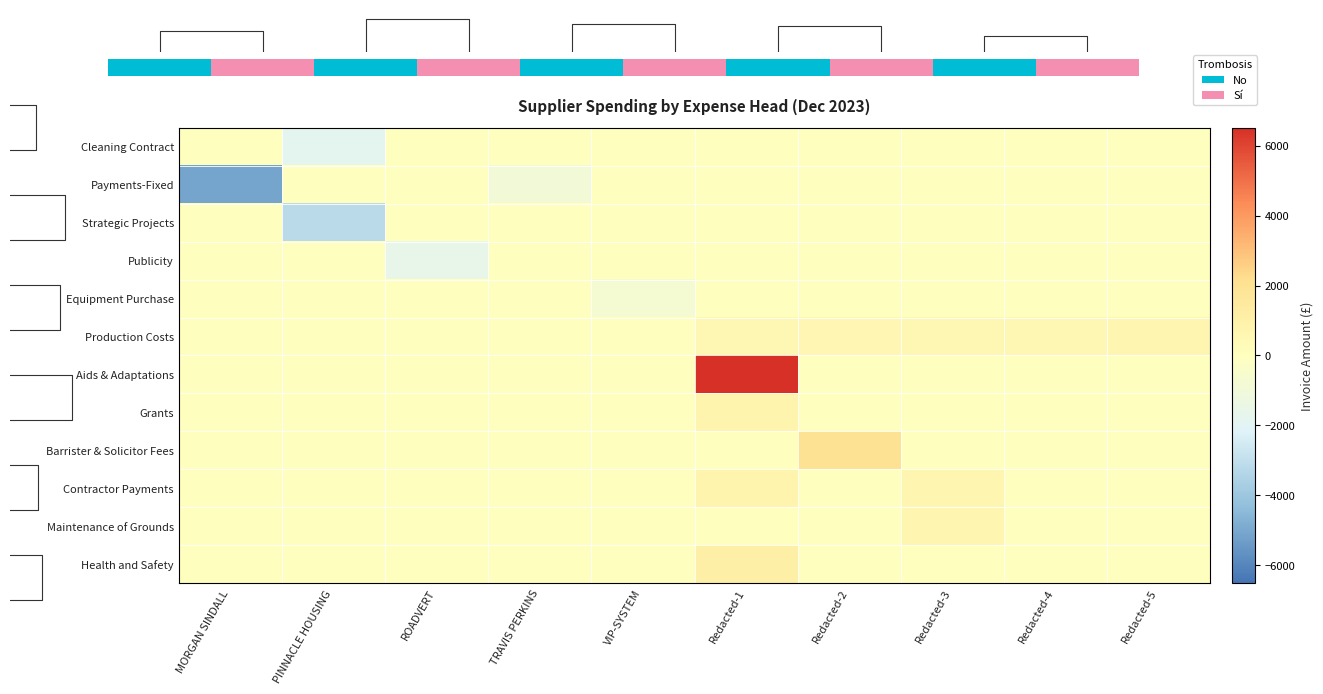

At which category does the chart reach its minimum across all series?

MORGAN SINDALL